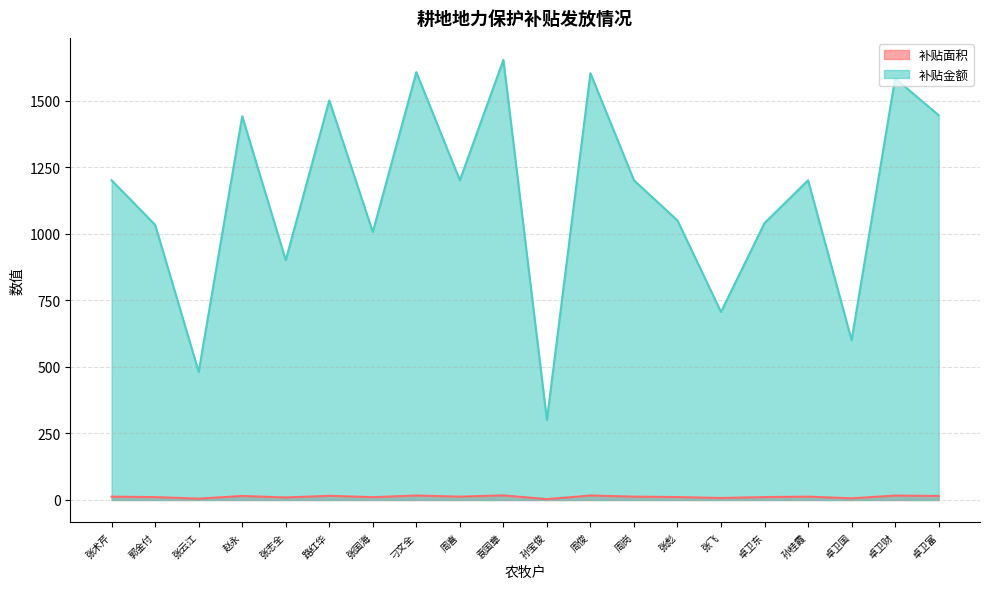

At which category is the sum across all series the highest?

袁国章